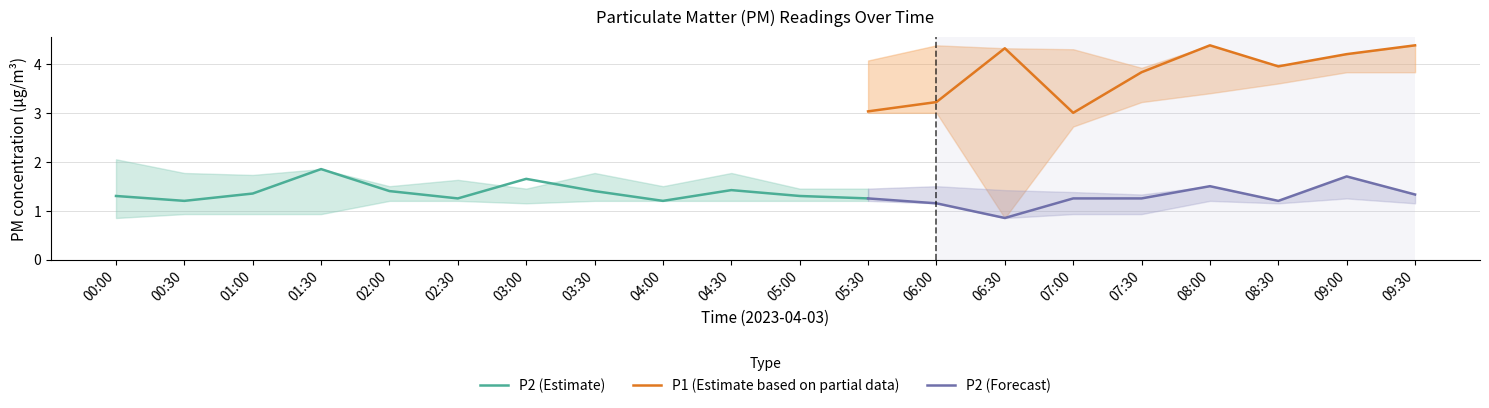

True or false: P2 and P1 intersect in this chart.

False